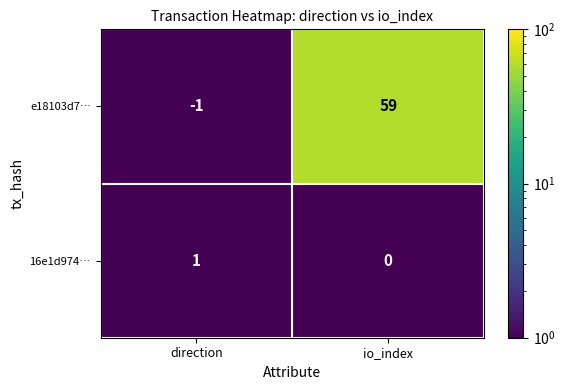

What is the minimum value shown in the chart?

-1